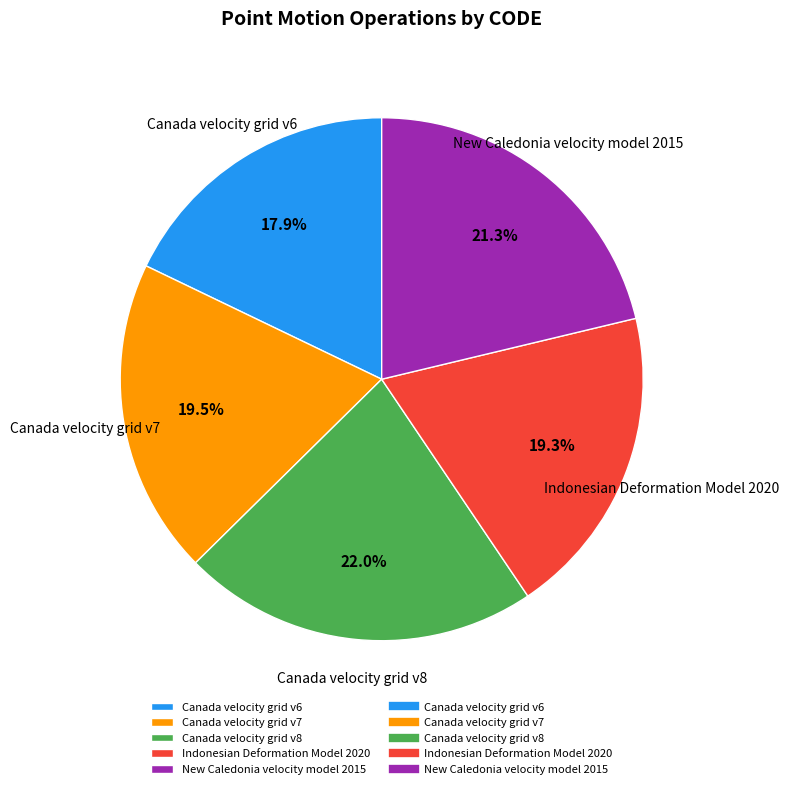

Is there a majority slice in this chart?

No